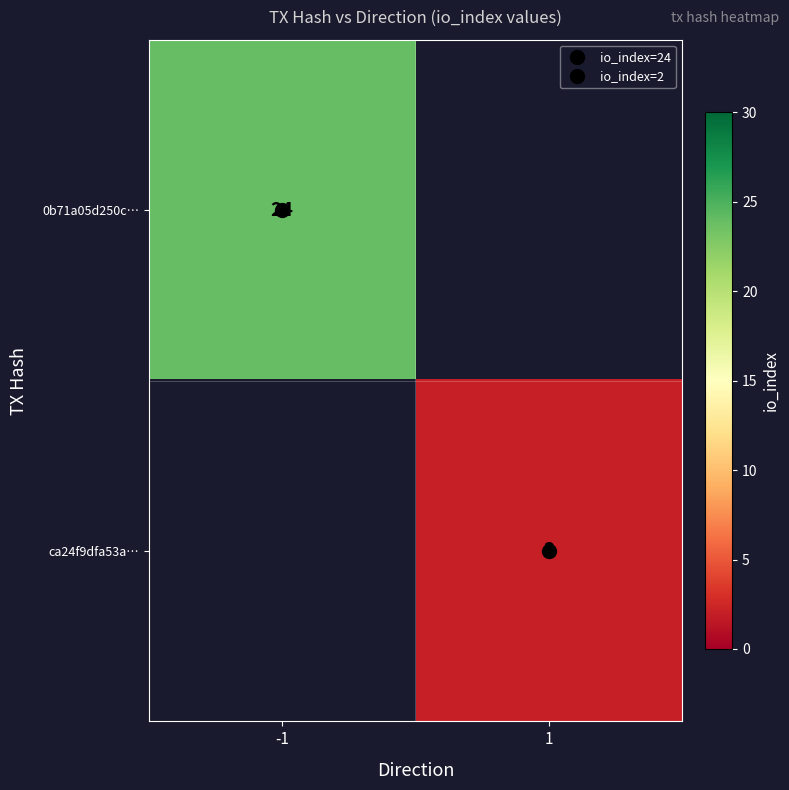

Where is 0b71a05d250c… nearest to the value 24?

-1